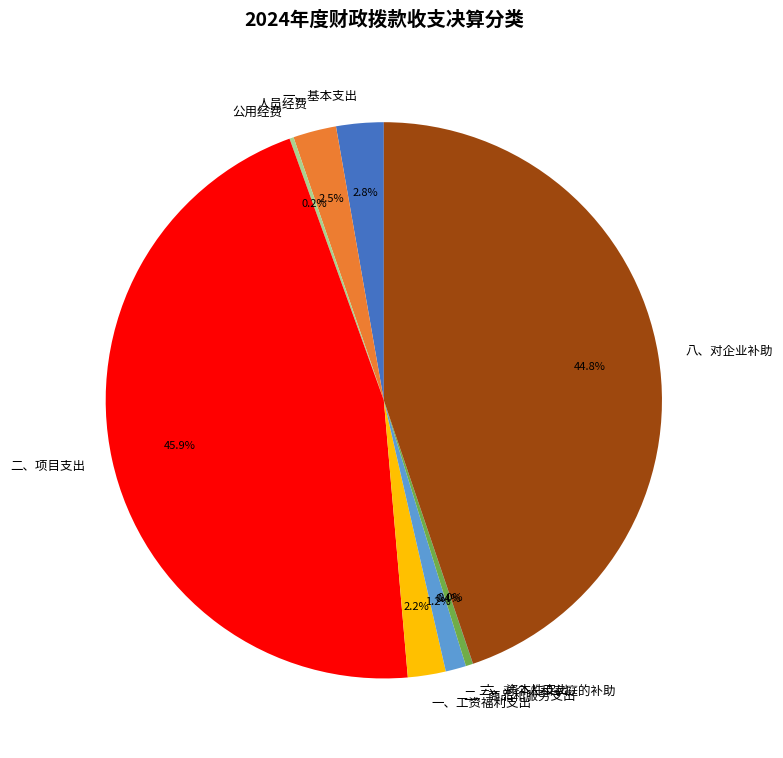

To the nearest percent, what is the combined percentage of 八、对企业补助 and 人员经费?

47%